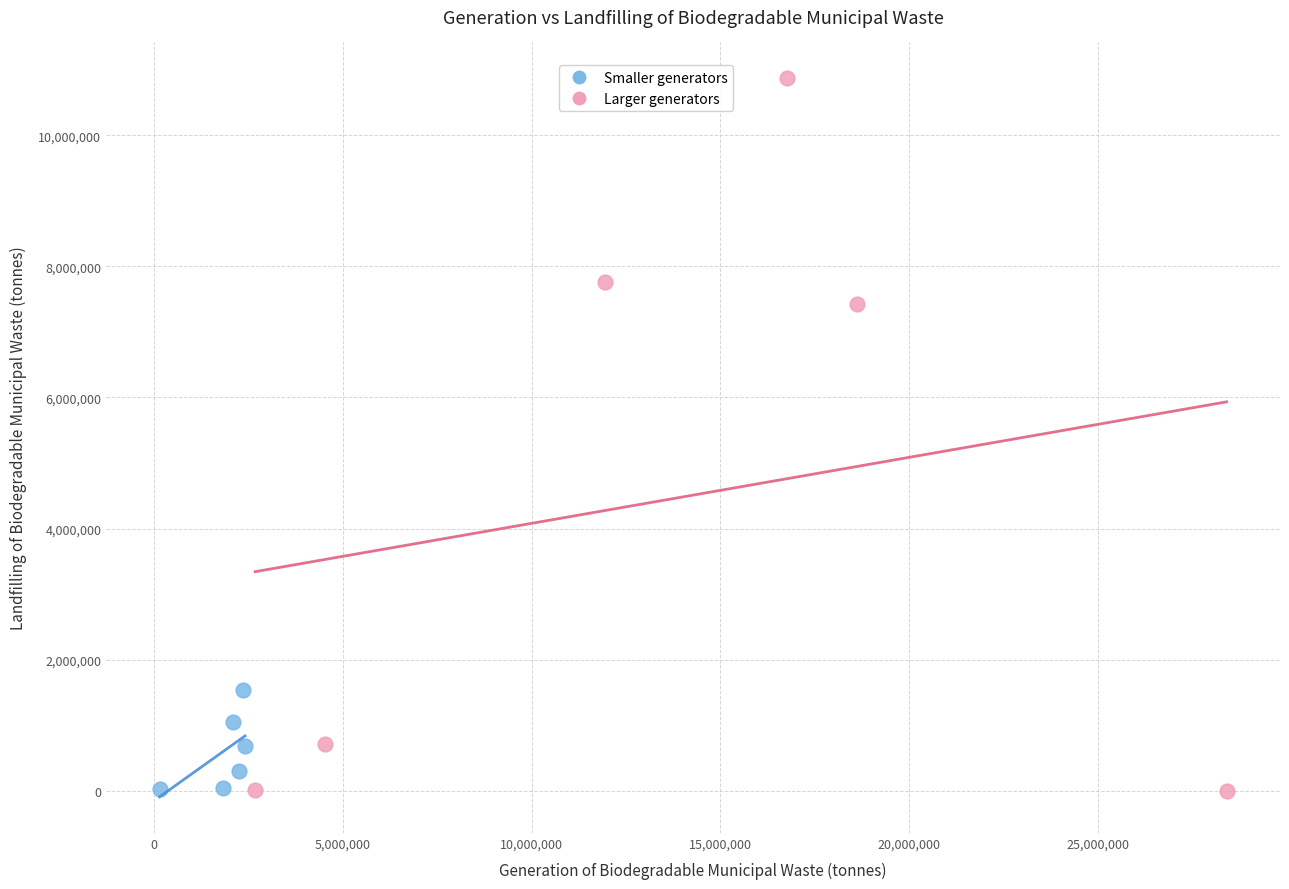

Which series has the largest Y range (max minus min)?

Larger generators